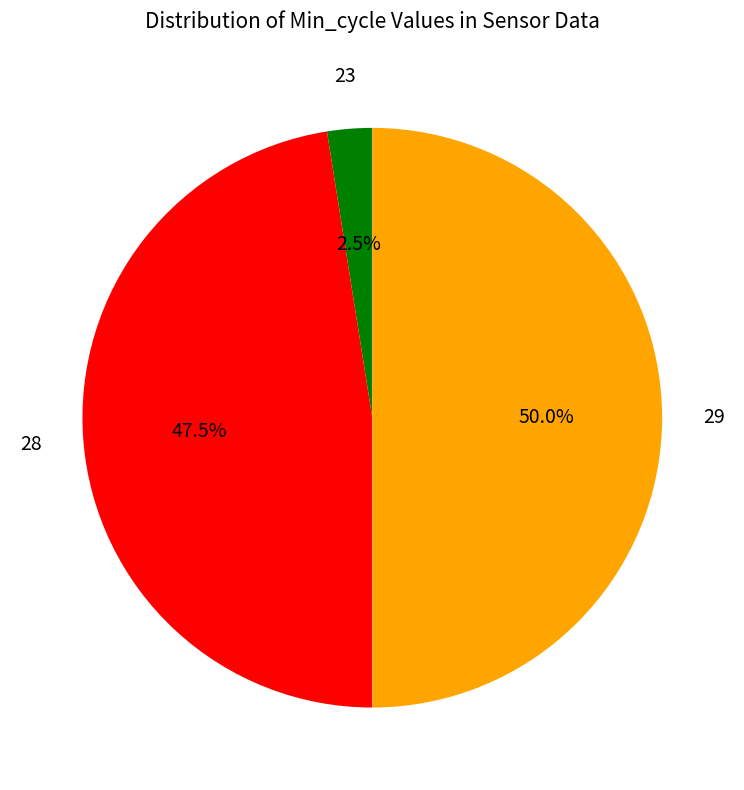

Does 23 account for over 50% of the chart?

No